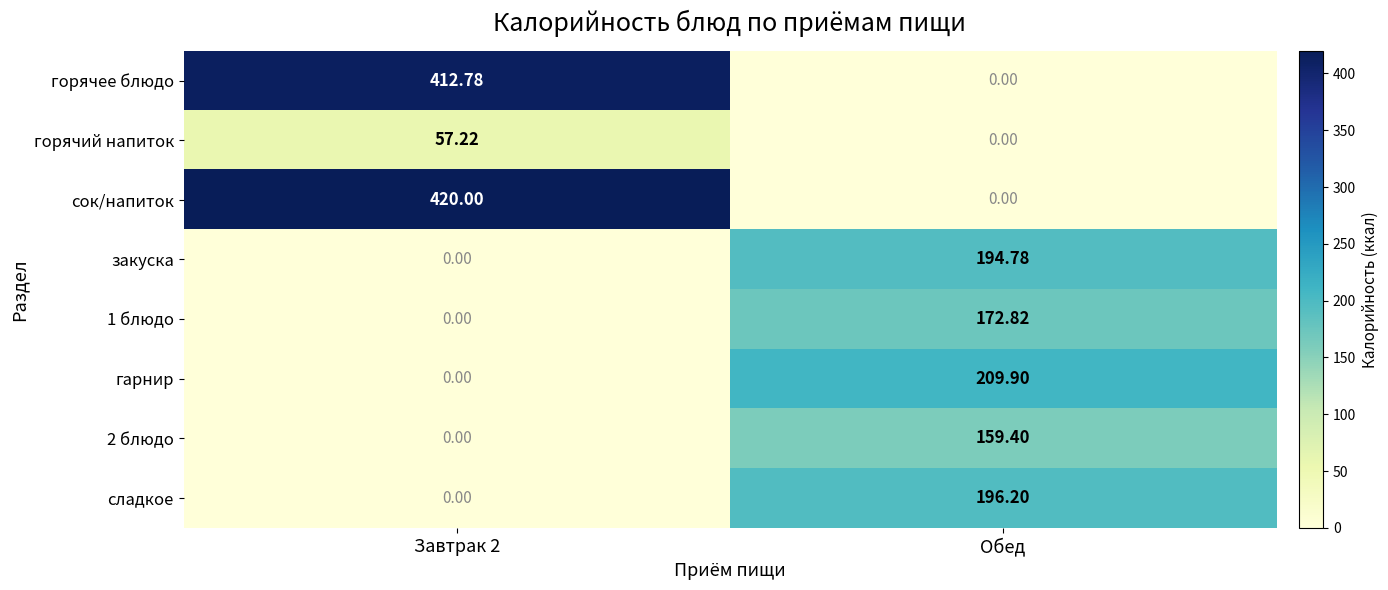

At which category does the chart reach its peak across all series?

Завтрак 2